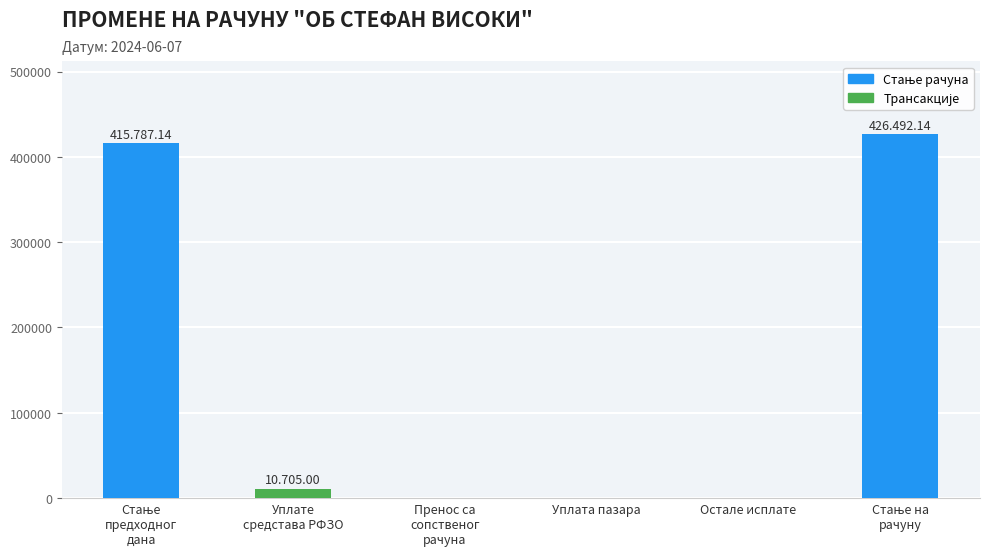

What is the maximum value shown in the chart?

426492.1